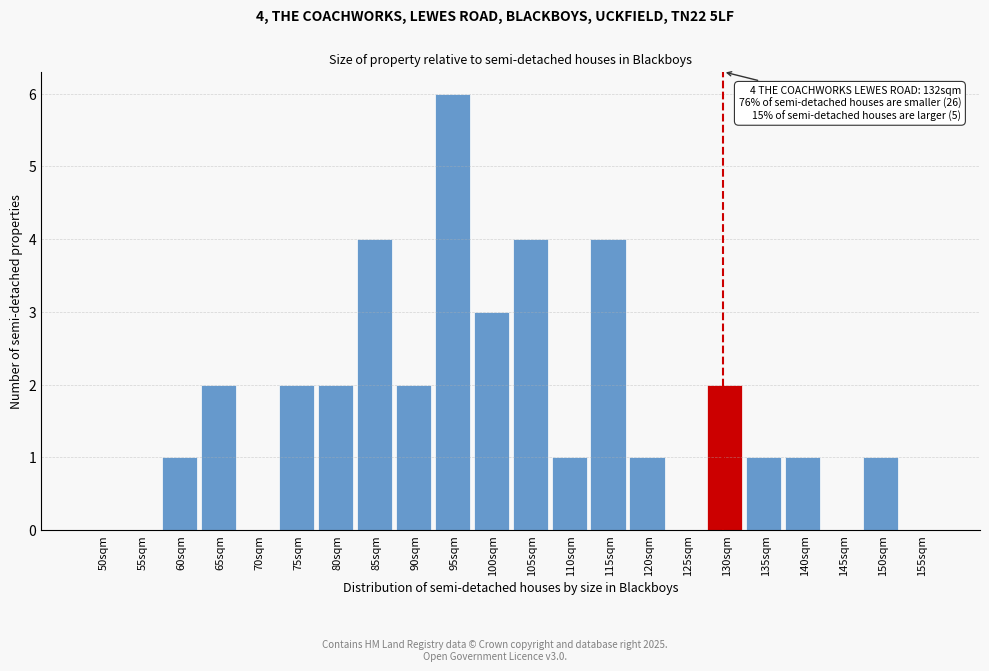

Reading right to left, transcribe all the data shown in this chart.

155sqm=0	150sqm=1	145sqm=0	140sqm=1	135sqm=1	130sqm=2	125sqm=0	120sqm=1	115sqm=4	110sqm=1	105sqm=4	100sqm=3	95sqm=6	90sqm=2	85sqm=4	80sqm=2	75sqm=2	70sqm=0	65sqm=2	60sqm=1	55sqm=0	50sqm=0